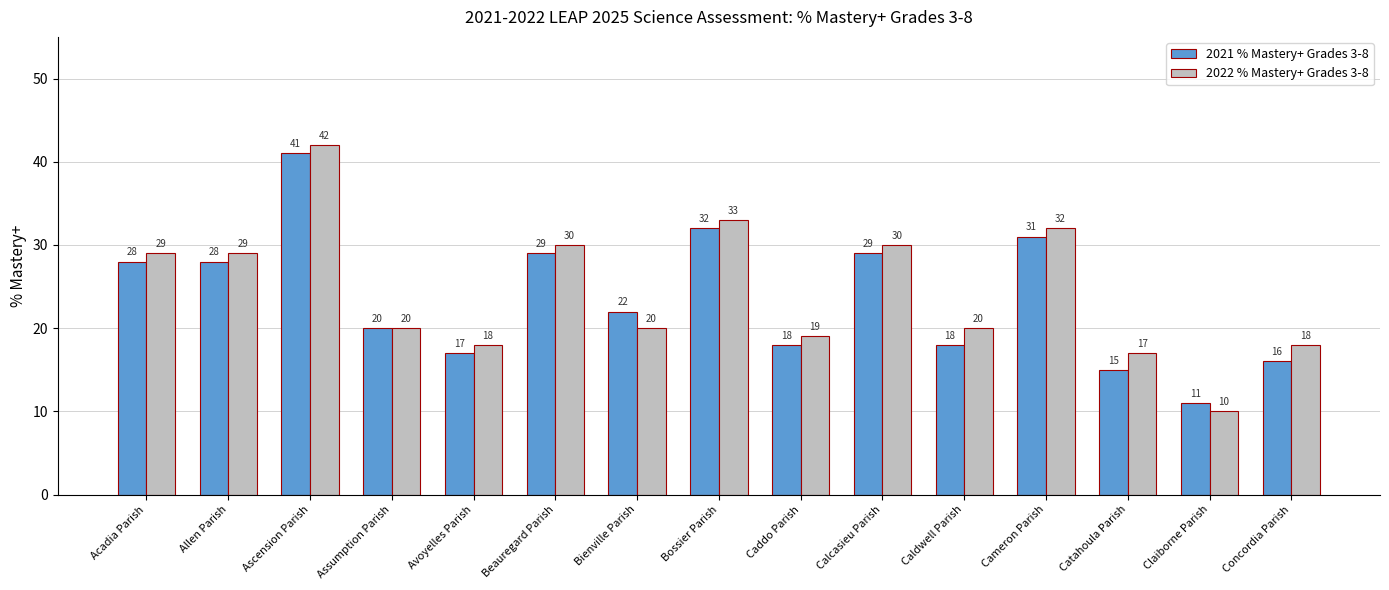

Is it true that 2021 % Mastery+ Grades 3-8 equals 6 at Catahoula Parish?

False